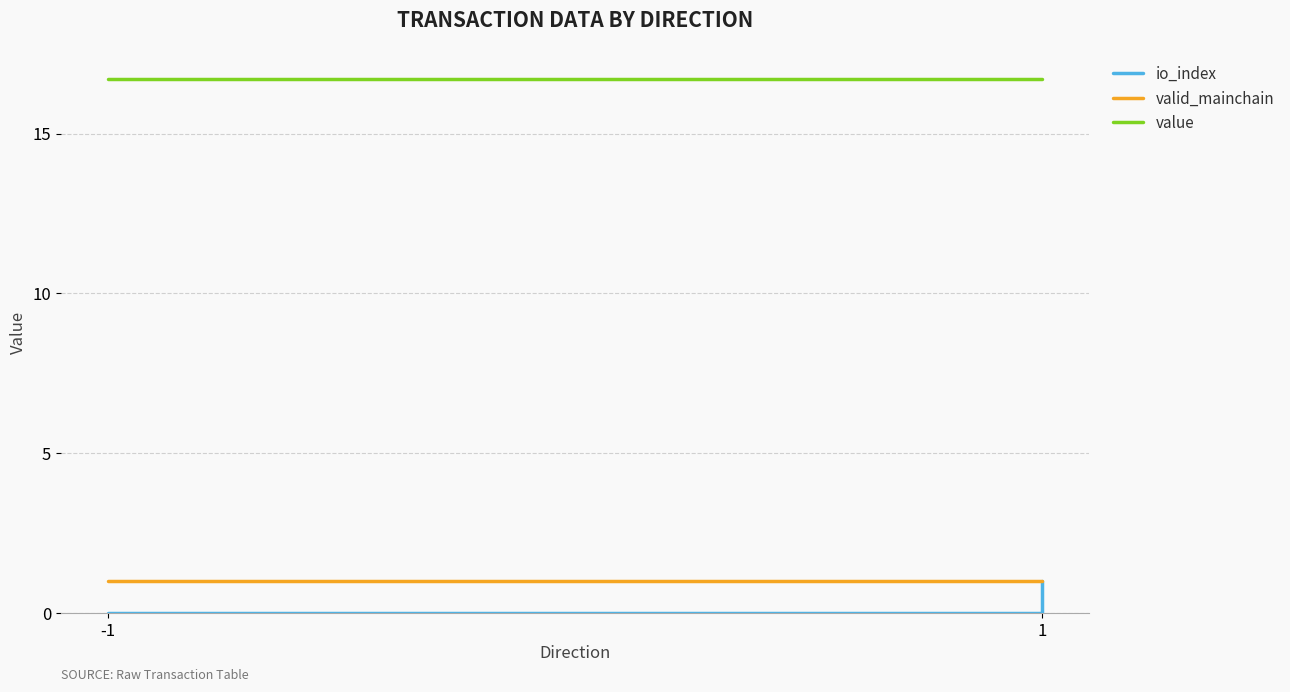

What is the total value across all series at 1?

17.7